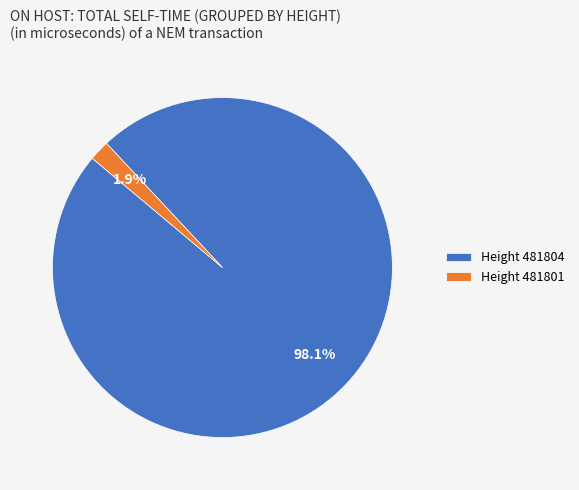

Is there a majority slice in this chart?

Yes